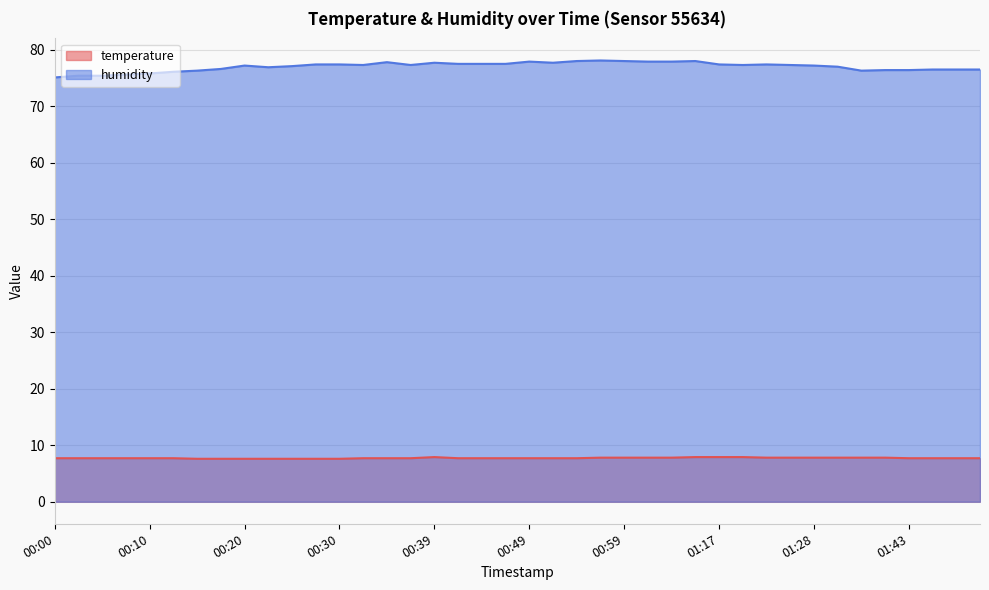

True or false: humidity and temperature intersect in this chart.

False